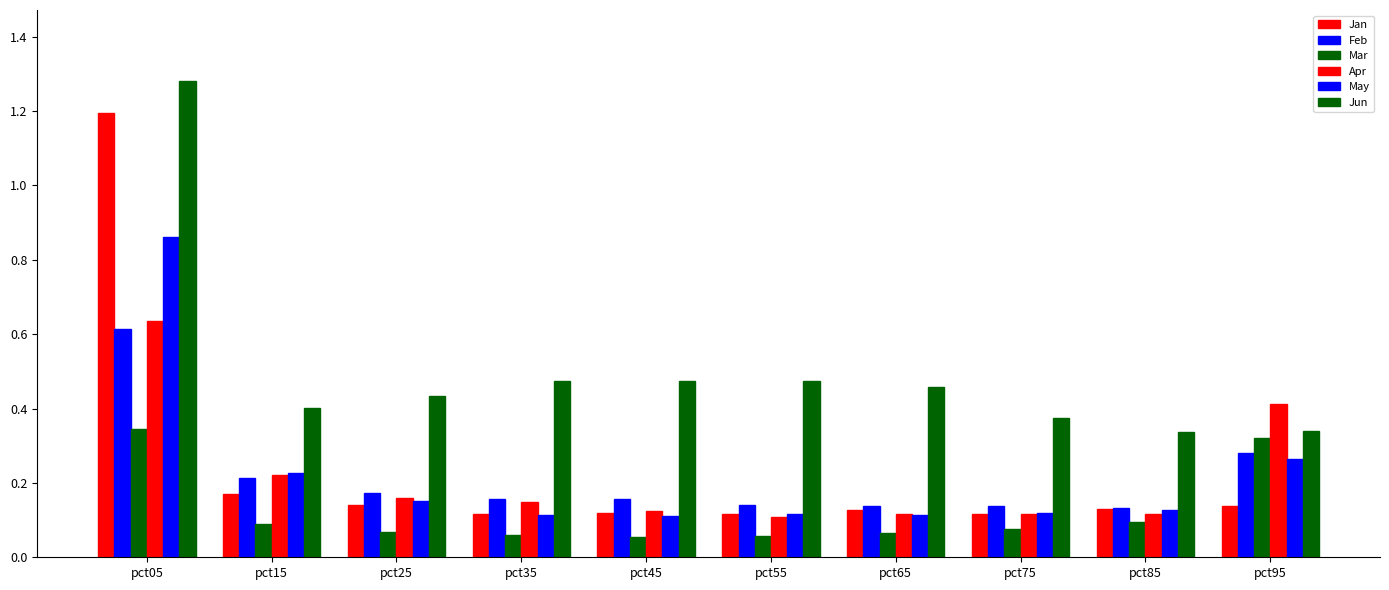

How many groups of bars are there?

10